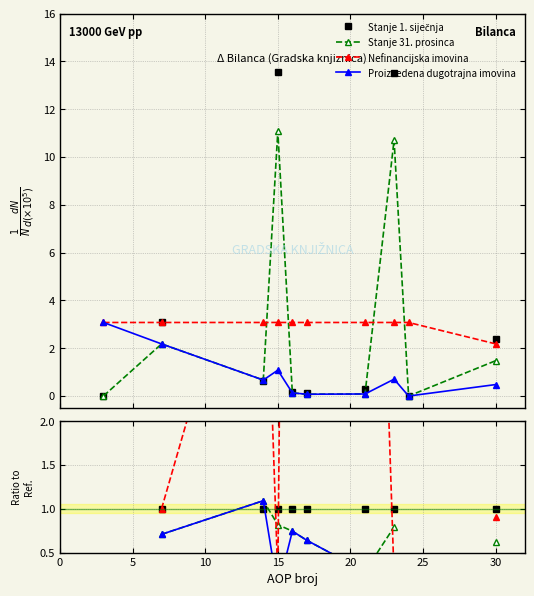

The Stanje 31. prosinca series shows 0.8 at 15. True or false?

True